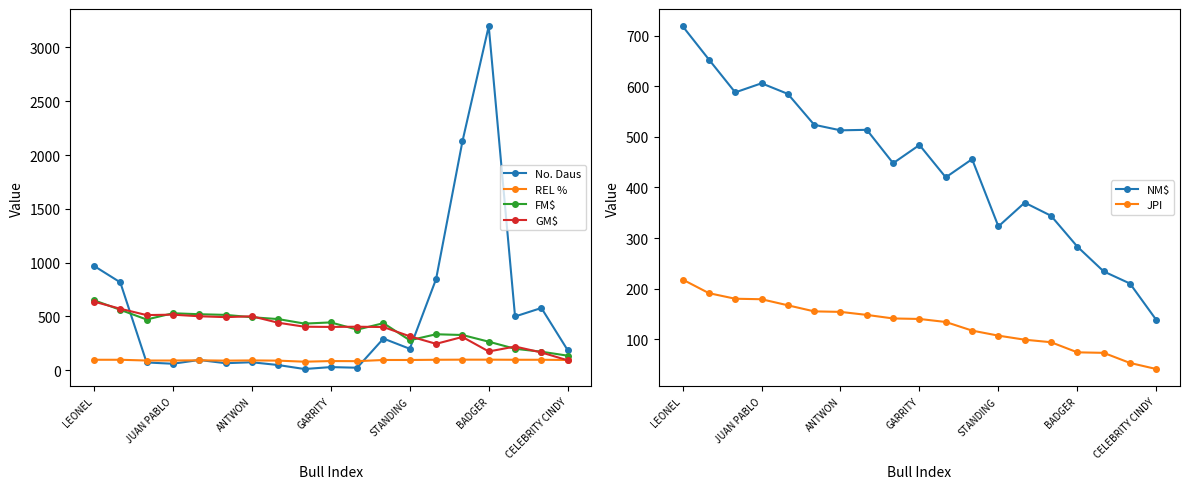

What is the difference between the maximum and minimum values in the FM$ series?

515